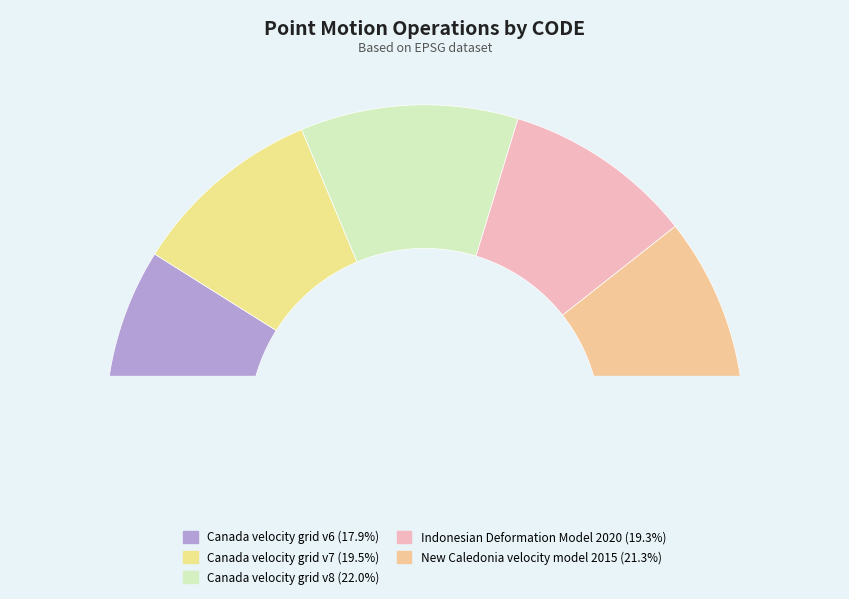

Is it true that Canada velocity grid v7 is 11% of the pie?

False